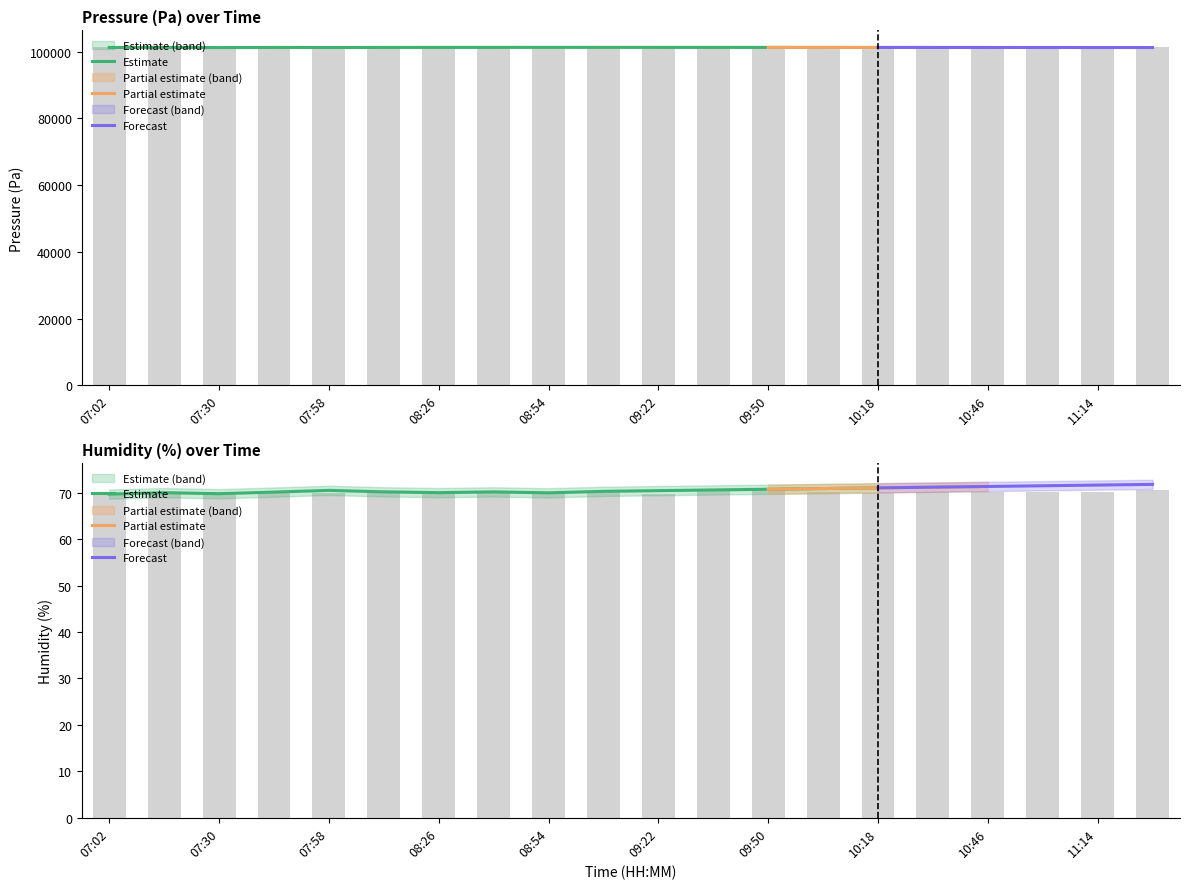

Is it true that pressure_lower equals 61540.6 at 09:22?

False